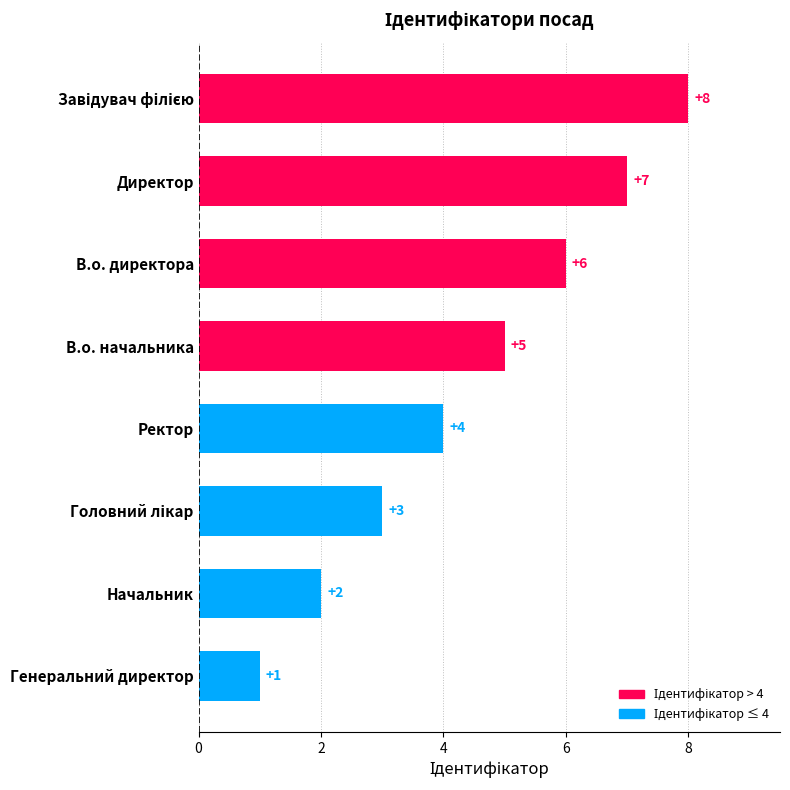

What is the sum of all values?

36